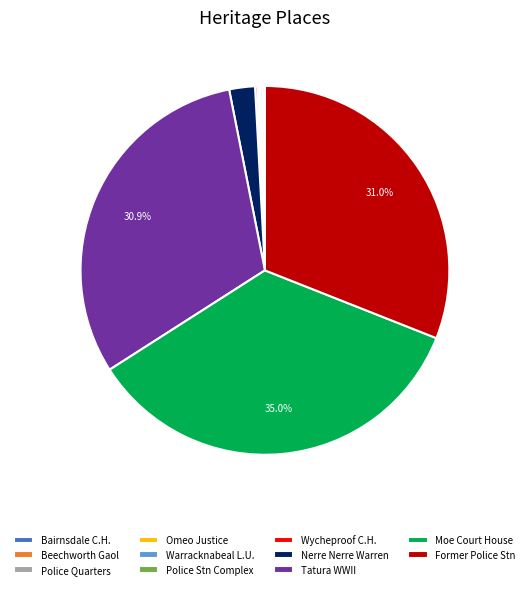

How much of the chart is everything except Tatura WWII?

69.1%